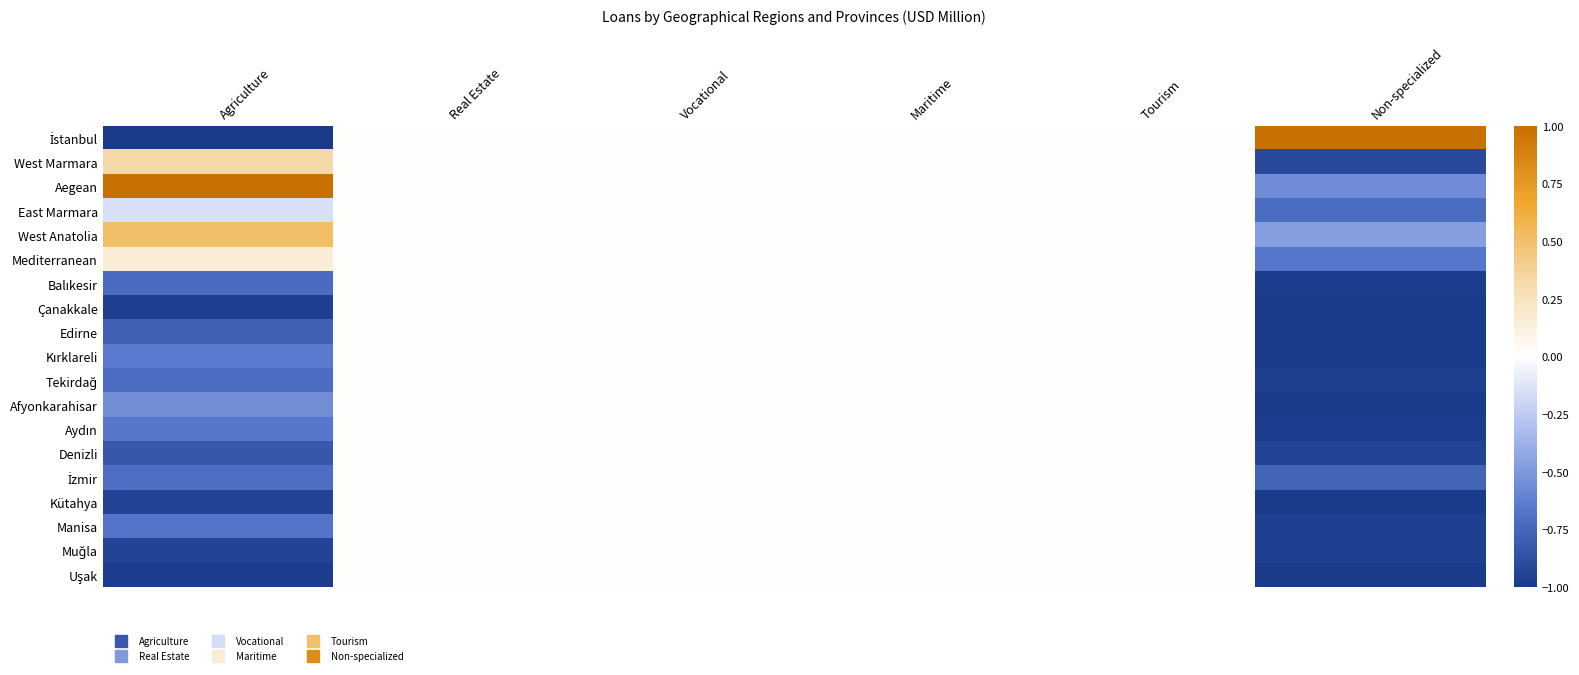

Which has a higher value, Non-specialized or Agriculture?

Non-specialized